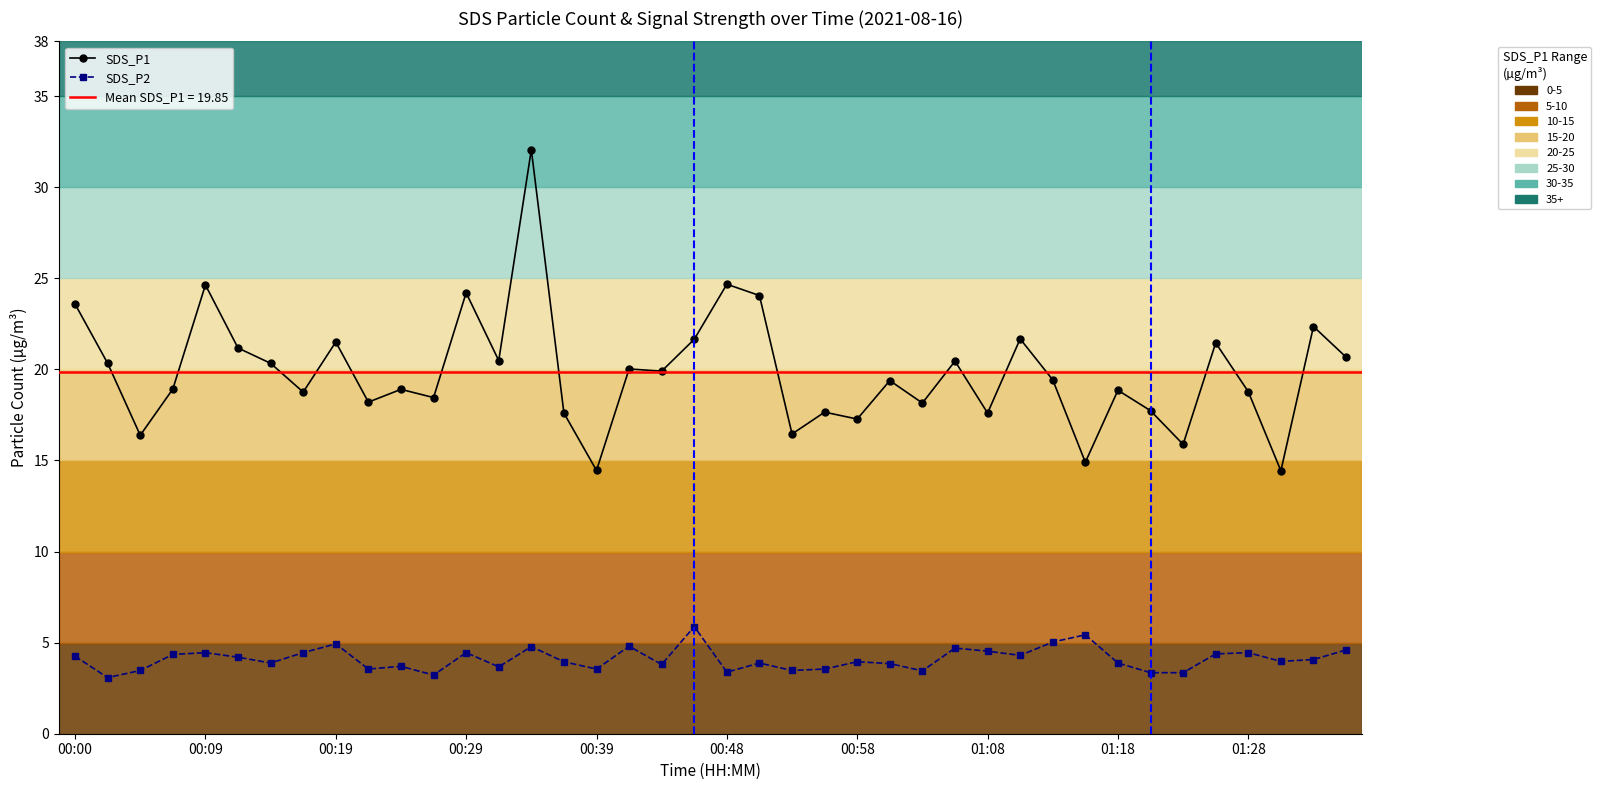

What is the sum of all SDS_P2 values?

164.0